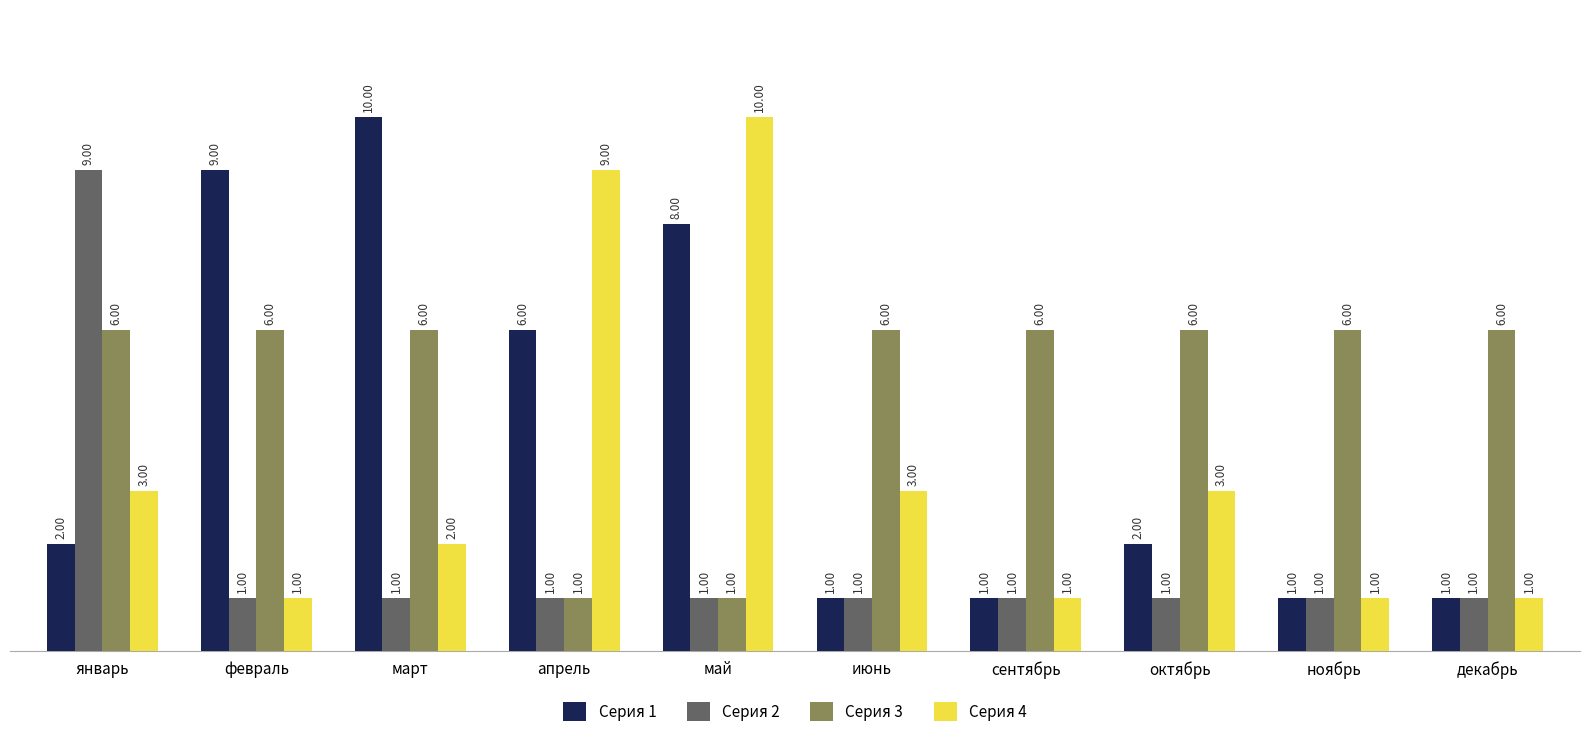

What is the maximum value shown in the chart?

10